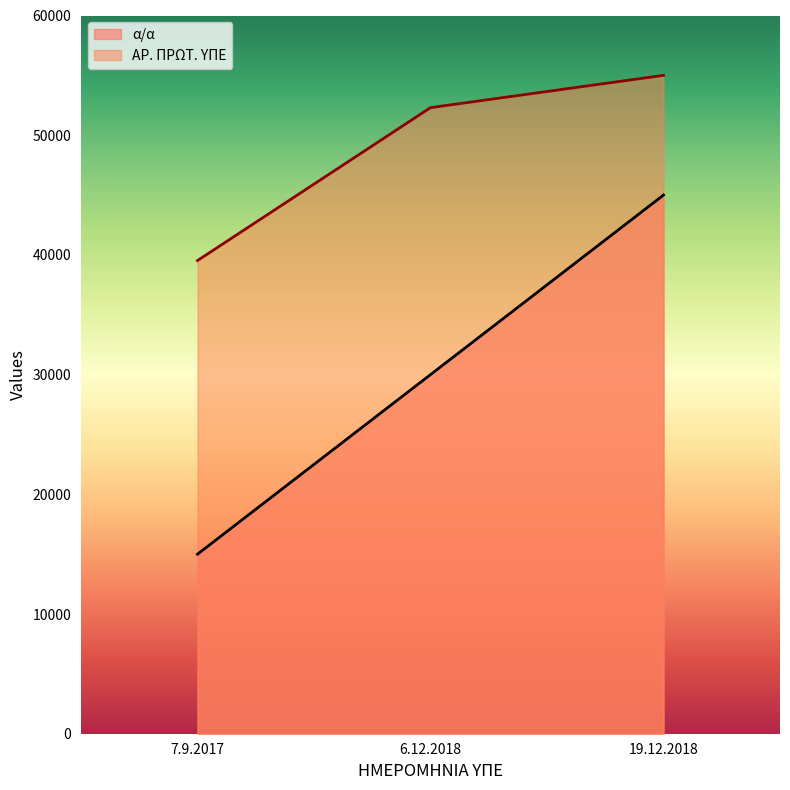

Reading left to right, what are all the values shown in this chart?

α/α: 15000.0	30000.0	45000.0
ΑΡ. ΠΡΩΤ. ΥΠΕ: 39529.3	52302.7	55000.0